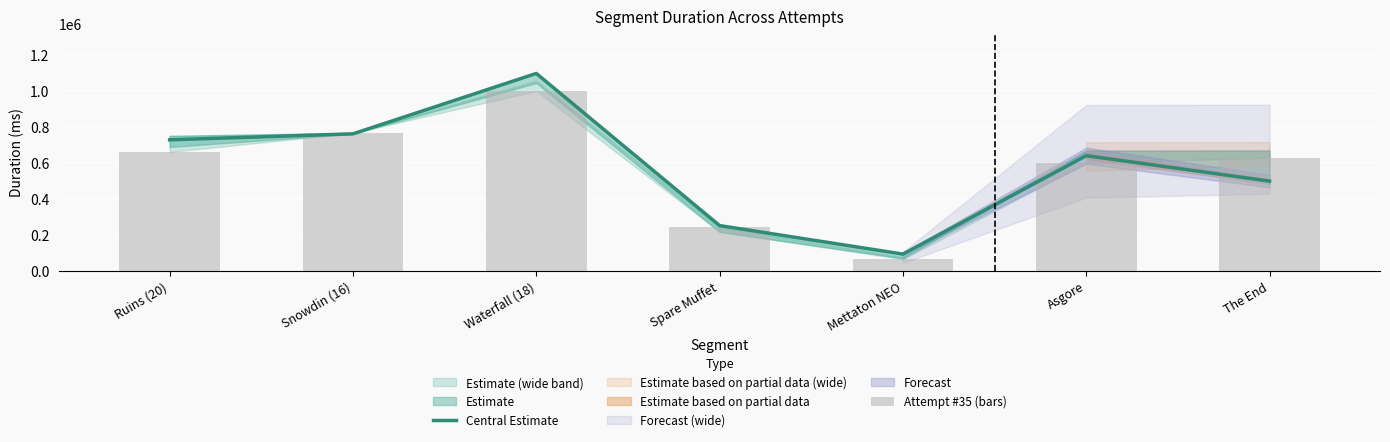

Reading left to right, extract all data points from this chart.

Central Estimate: Ruins (20)=725602	Snowdin (16)=758769	Waterfall (18)=1093559	Spare Muffet=250206	Mettaton NEO=92116	Asgore=637672	The End=496594
Attempt #35 (bars): Ruins (20)=658182	Snowdin (16)=765194	Waterfall (18)=996655	Spare Muffet=239910	Mettaton NEO=64072	Asgore=596235	The End=627187